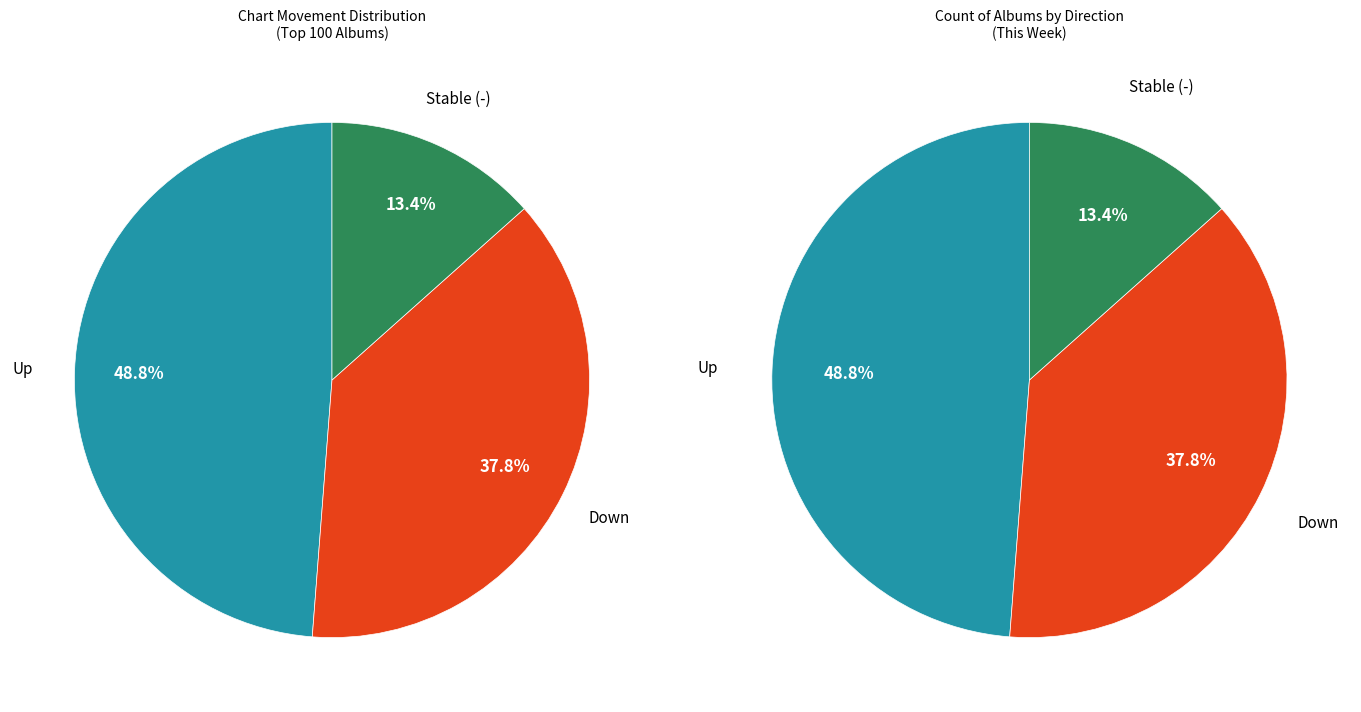

To the nearest percent, what is the average slice percentage?

33%